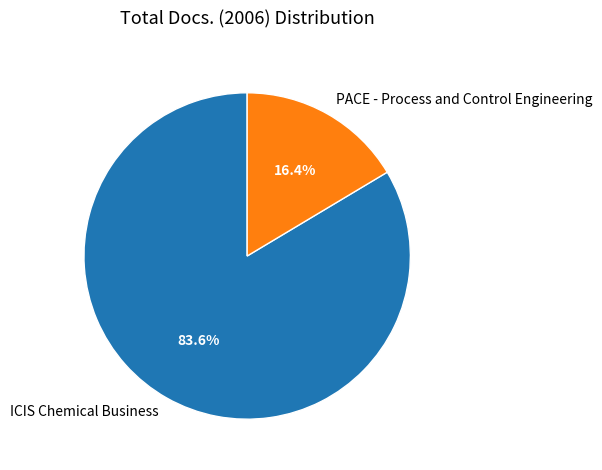

How many slices are in this pie chart?

2